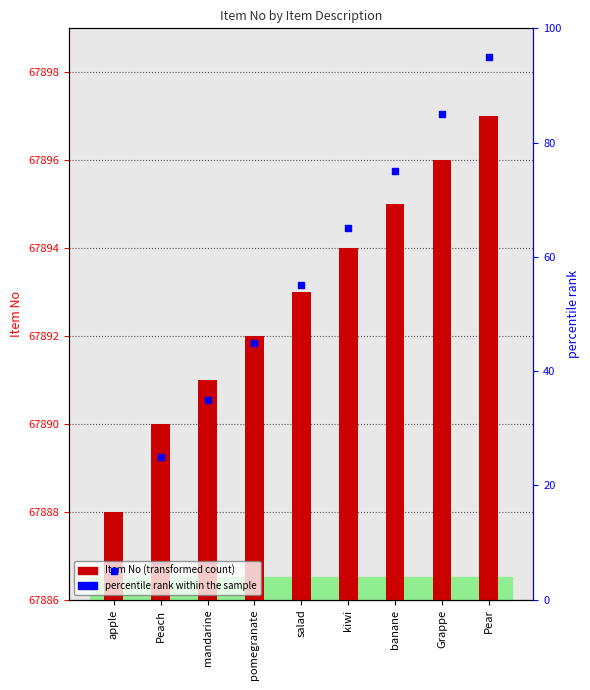

Which series contains the lowest Y value?

percentile rank within the sample